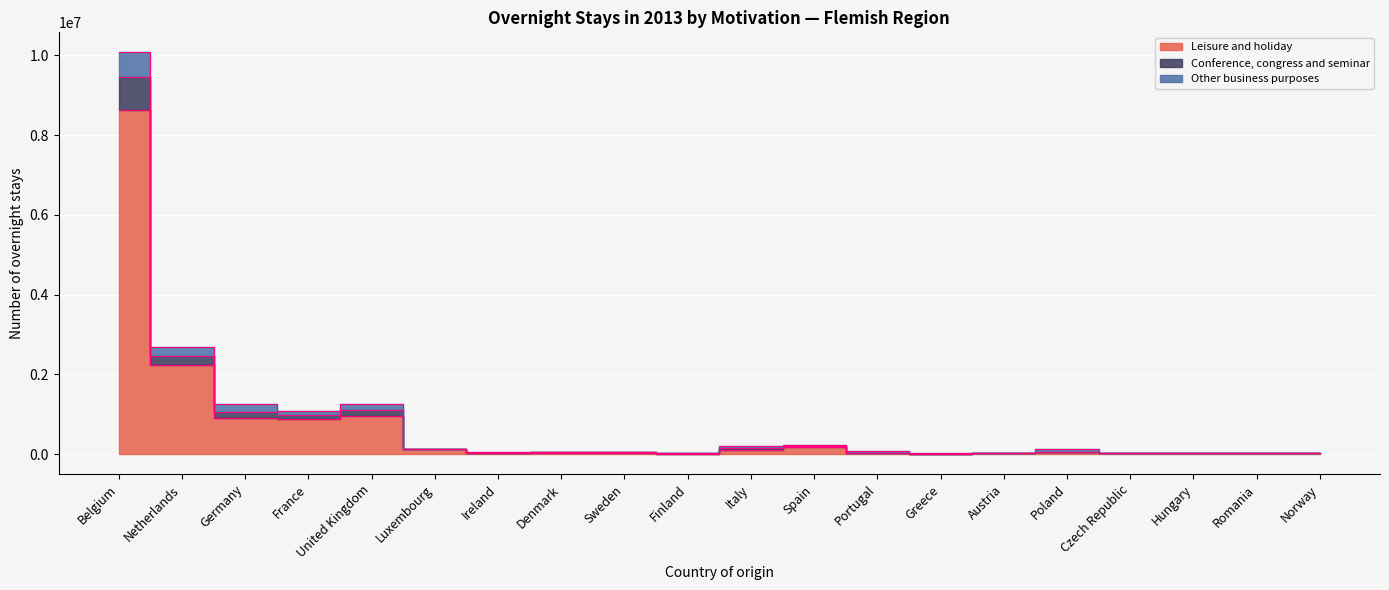

What is the smallest value displayed?

7742